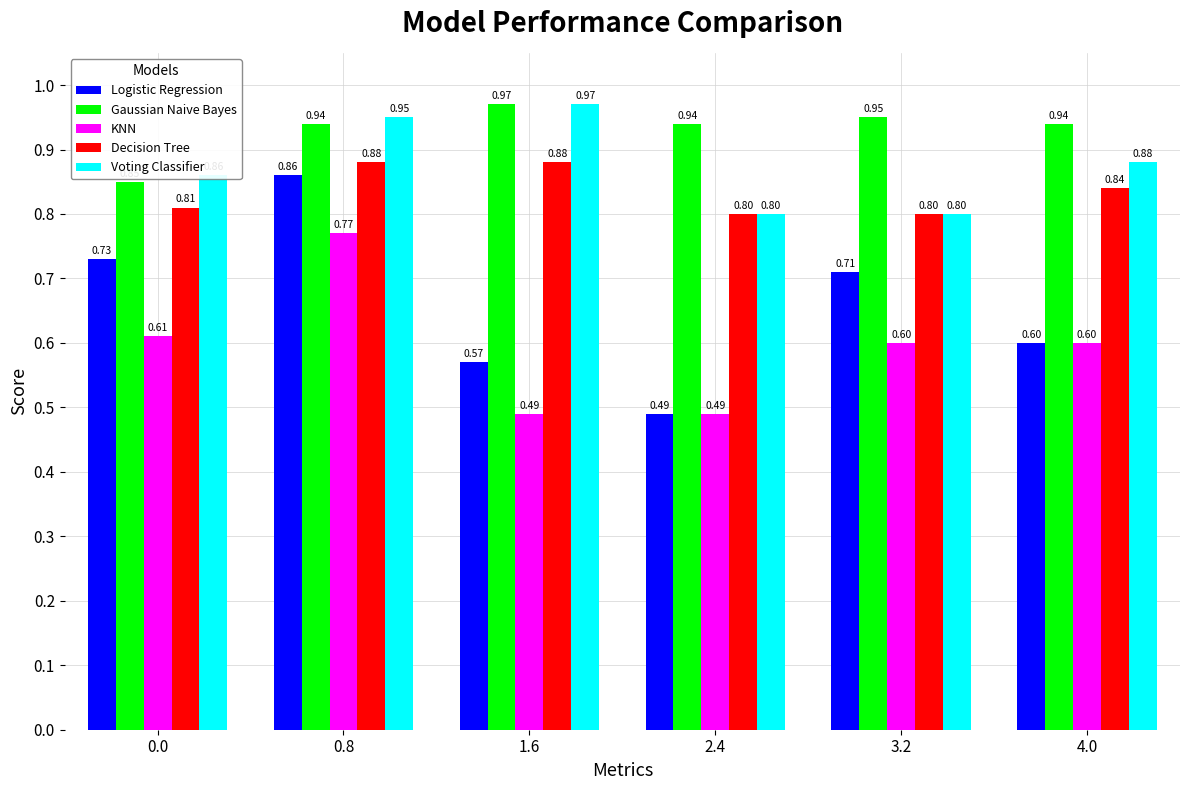

Between 3.2 and 4.0, which series saw the biggest shift?

Logistic Regression